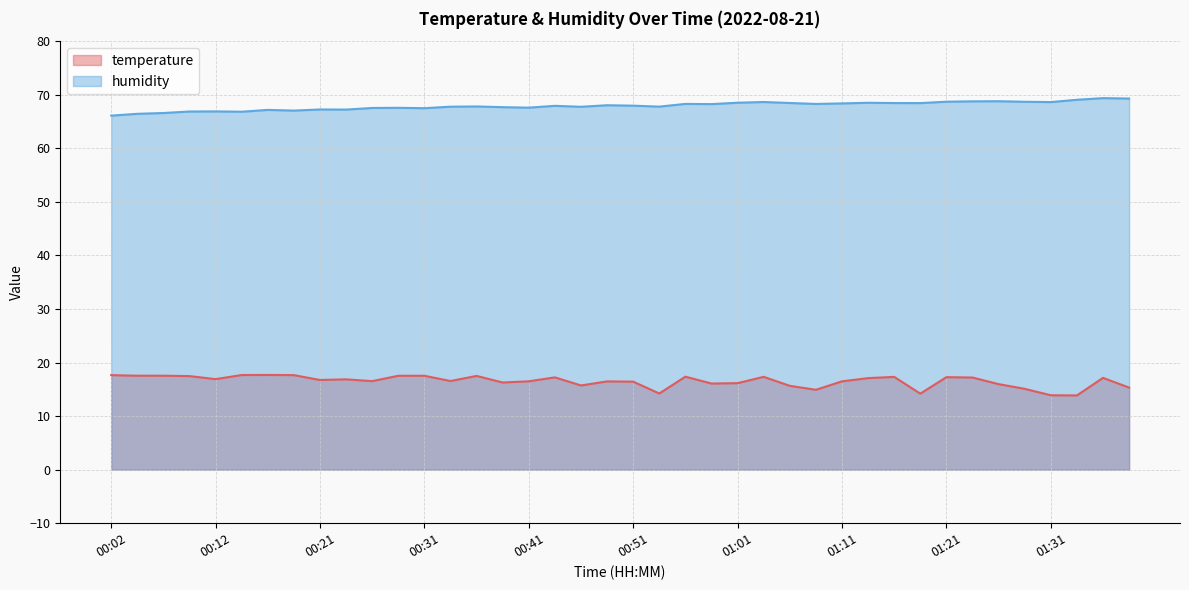

What is the sum of all humidity values?

2716.8